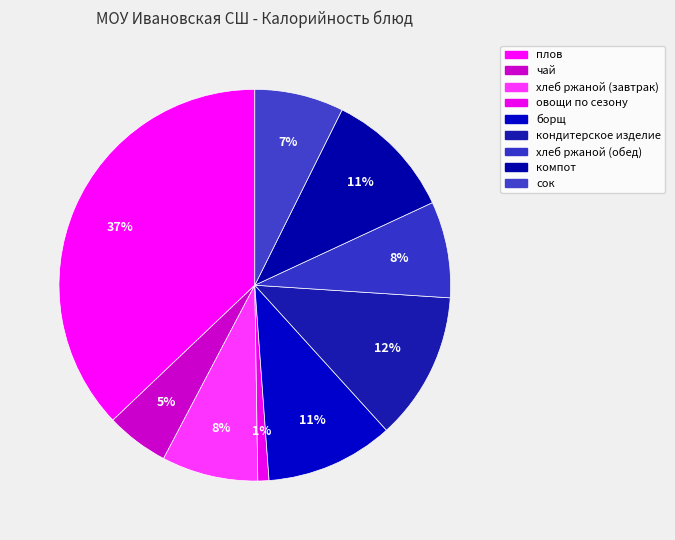

What is the smallest slice in the pie chart?

овощи по сезону